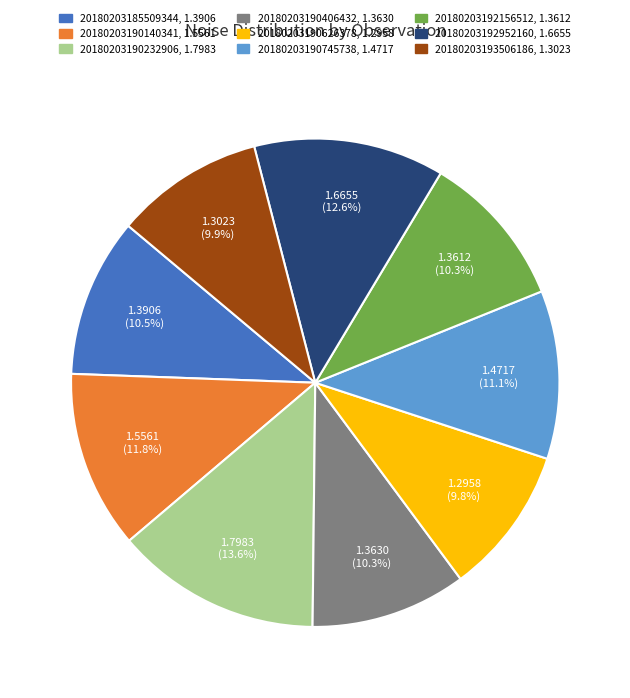

Combined, what portion of the pie is 20180203190406432 and 20180203190232906?

23.9%